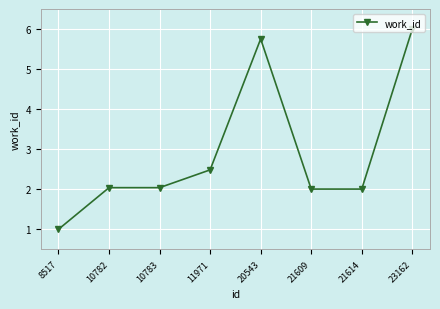

Which label corresponds to the smallest value in the chart?

8517